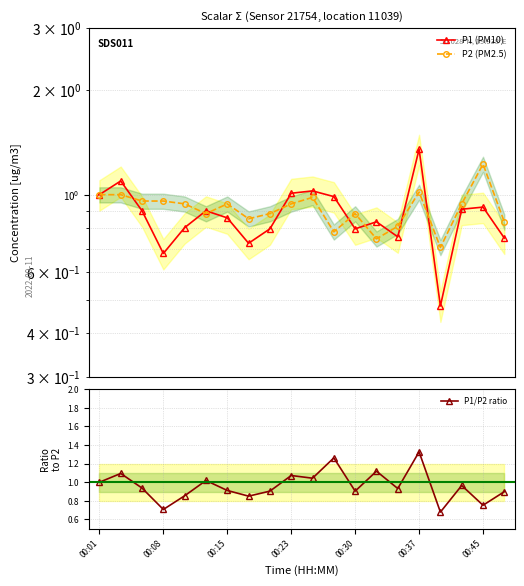

List the series in order of their overall mean, lowest first.

P1 (PM10), P2 (PM2.5), P1/P2 ratio